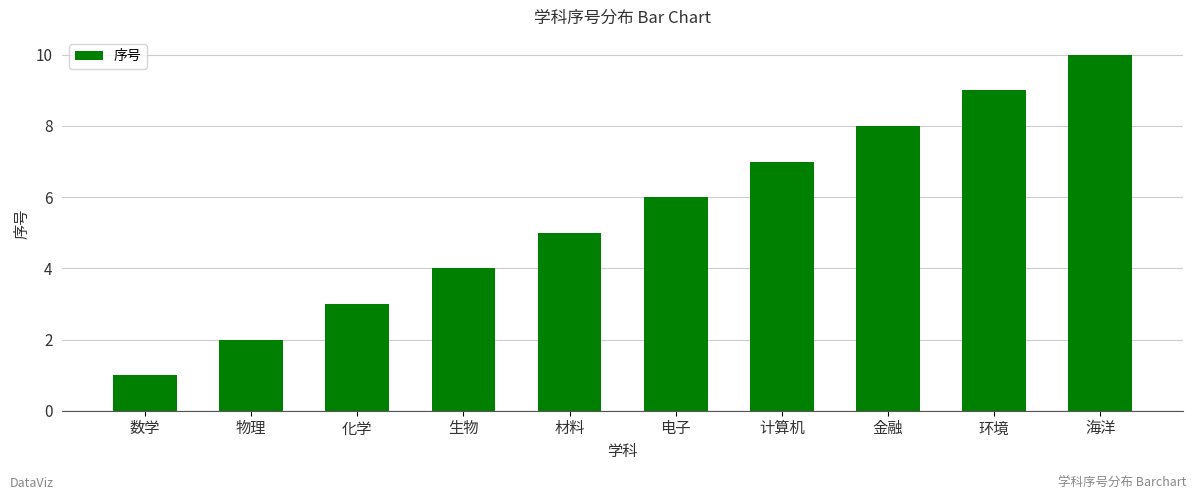

Reading right to left, what are all the values shown in this chart?

10	9	8	7	6	5	4	3	2	1